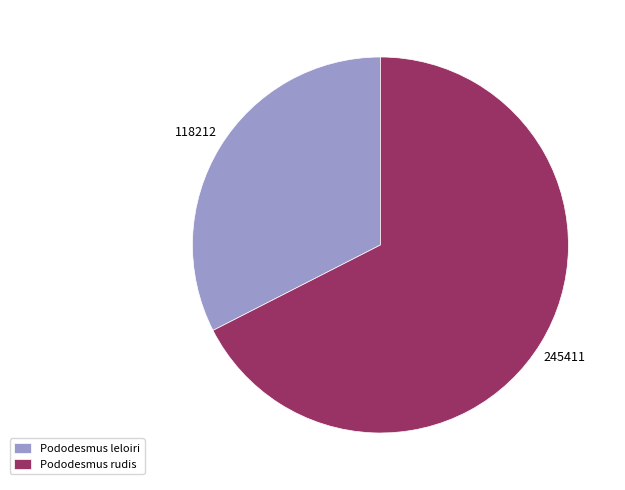

Is the sum of Pododesmus leloiri and Pododesmus rudis greater than half?

Yes